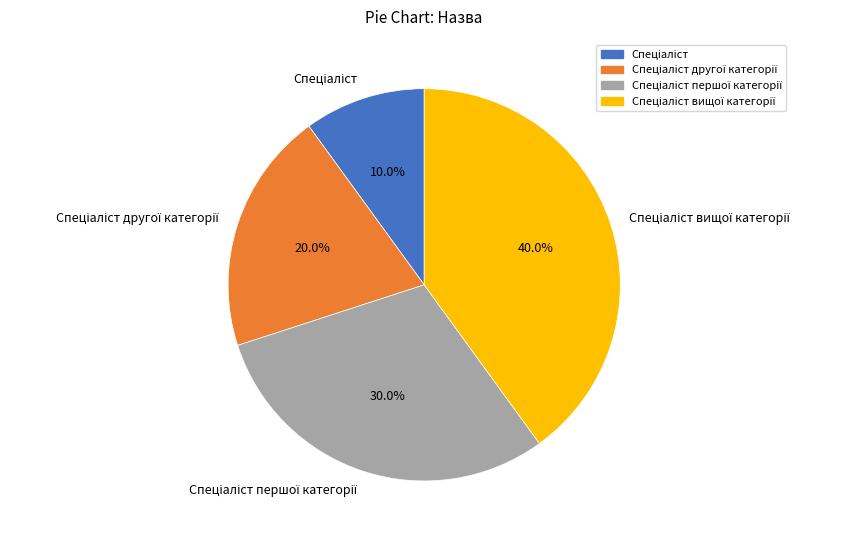

Is there any slice that represents more than half of the pie?

No